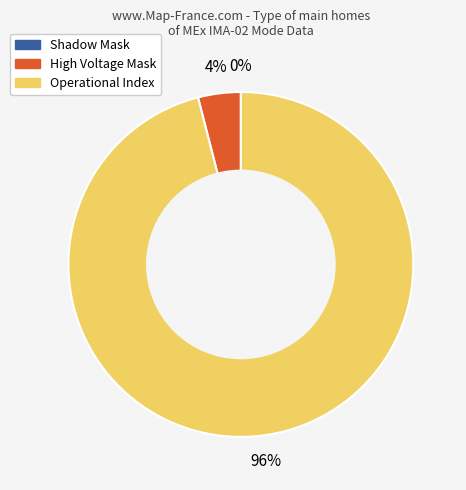

What percentage do Shadow Mask and Operational Index together represent?

96.0%